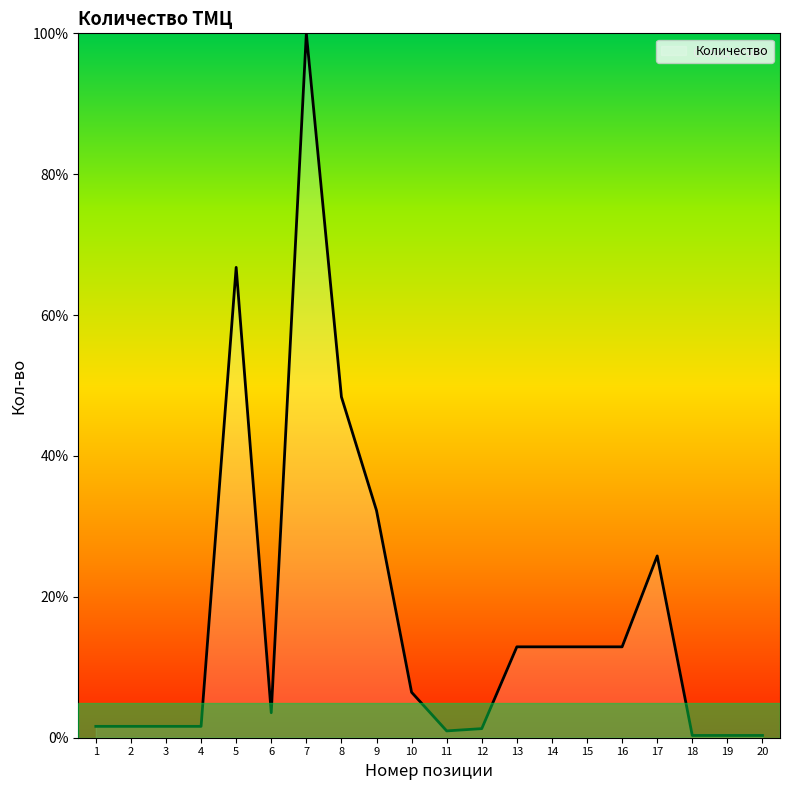

What is the approximate value at 20?

0.3